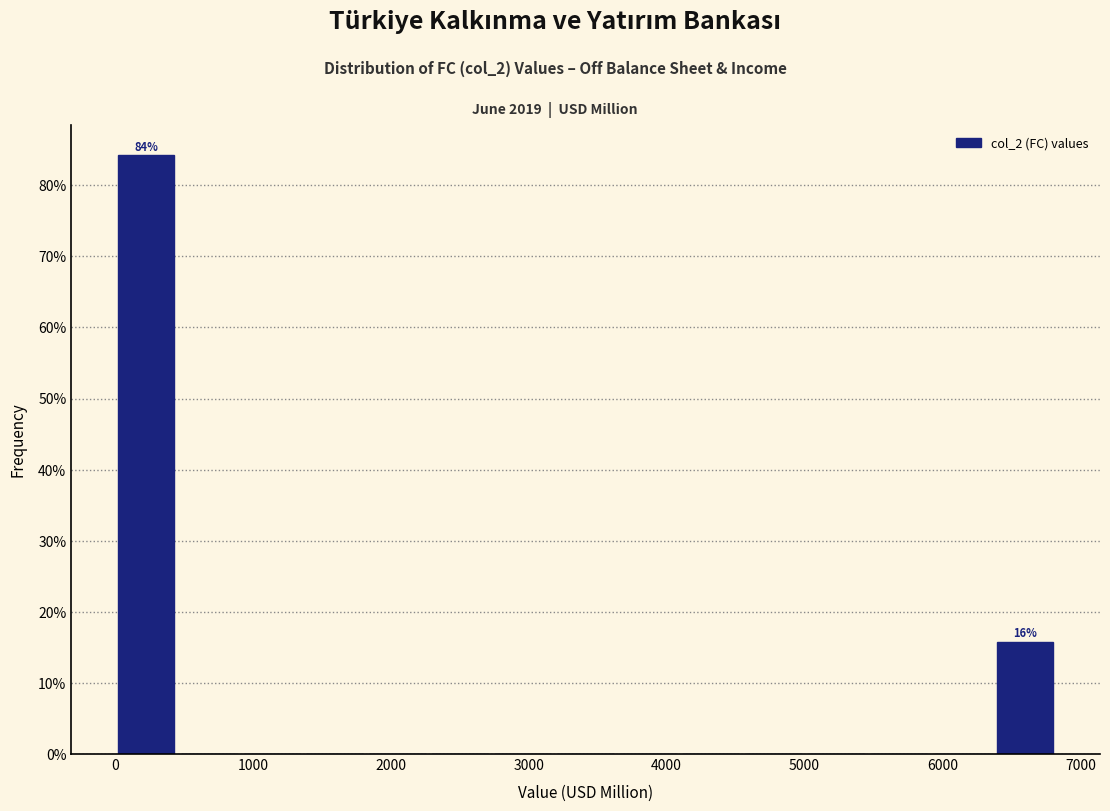

Over which range of the x-axis is the bar tallest?

0 to 500